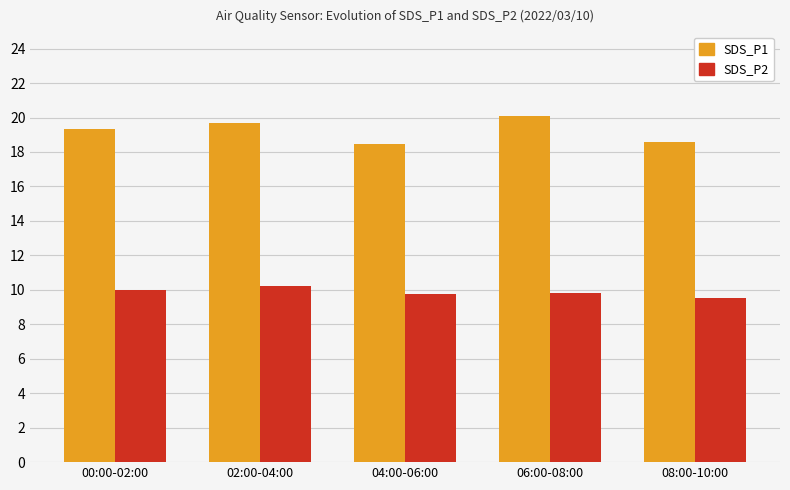

How many bars are there in each group?

2